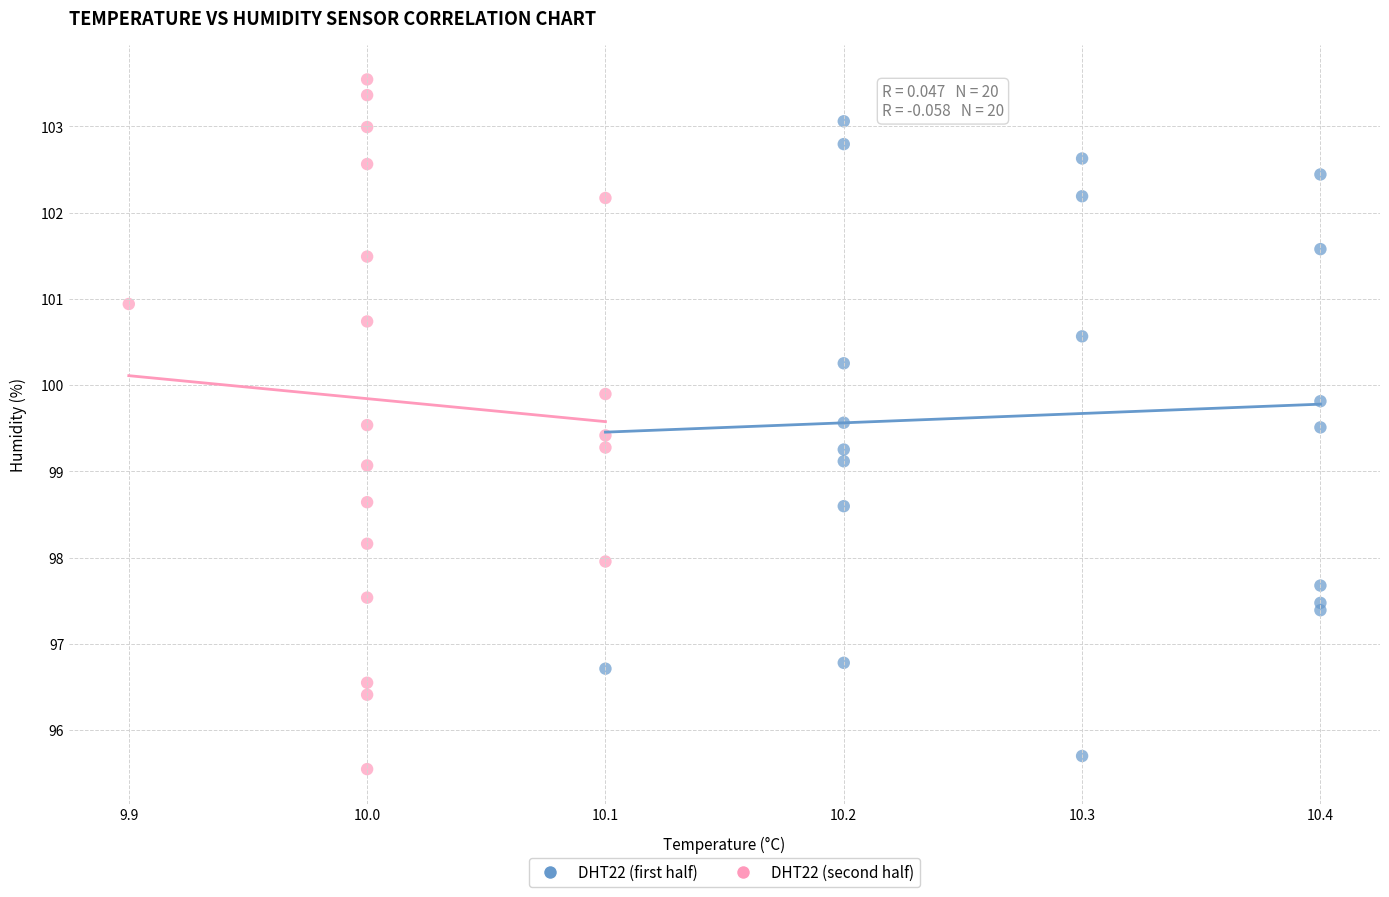

Which series reaches the maximum Y coordinate?

DHT22 (second half)